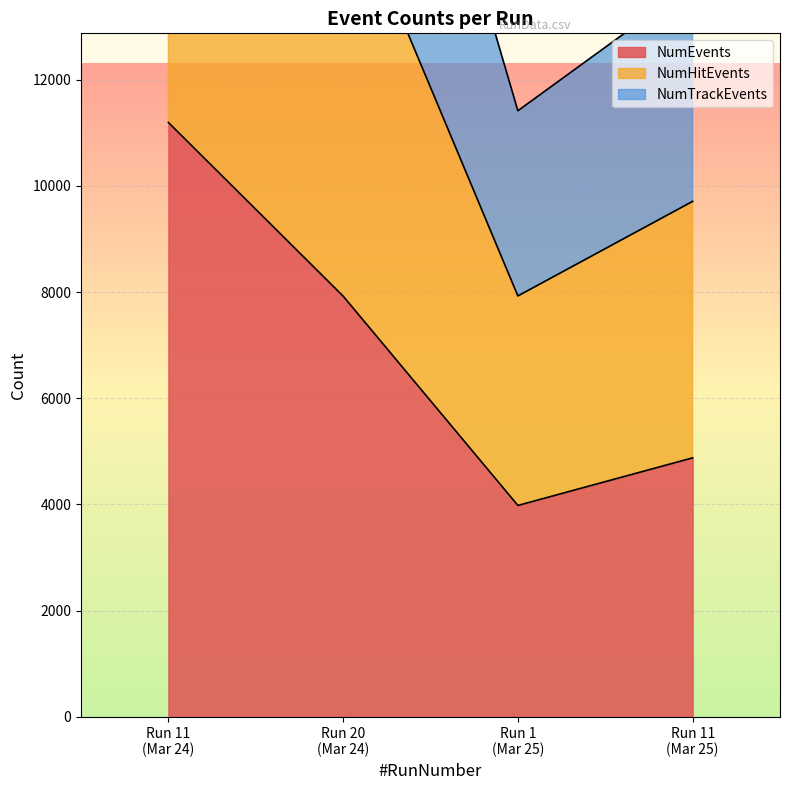

How many lines are shown in the chart?

3